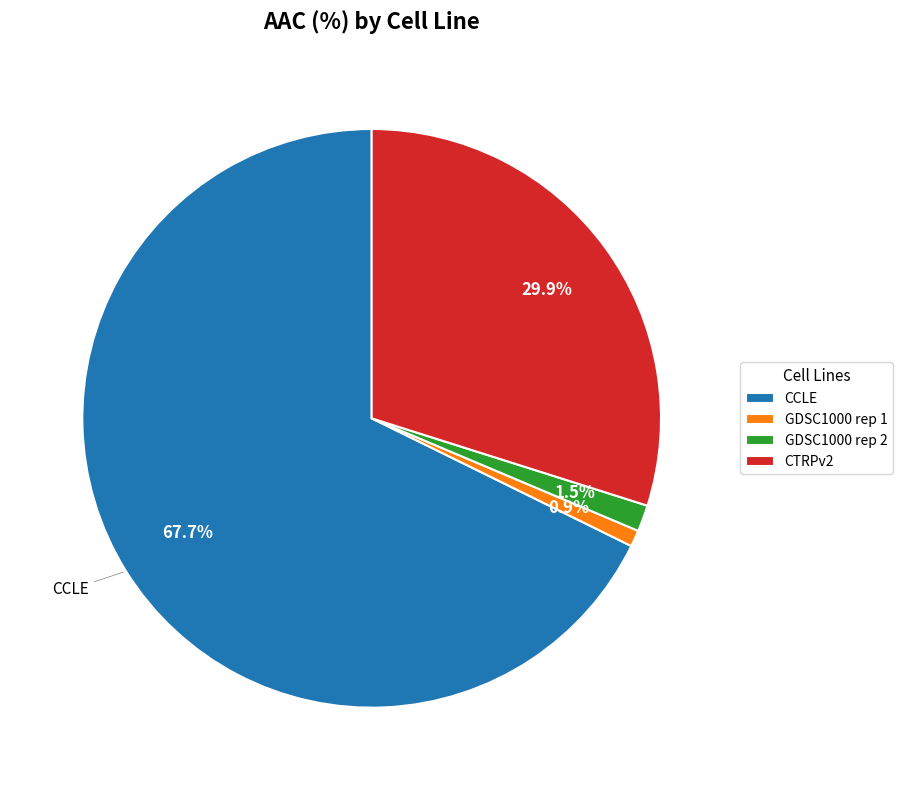

Rank the categories by value from lowest to highest.

GDSC1000 rep 1, GDSC1000 rep 2, CTRPv2, CCLE